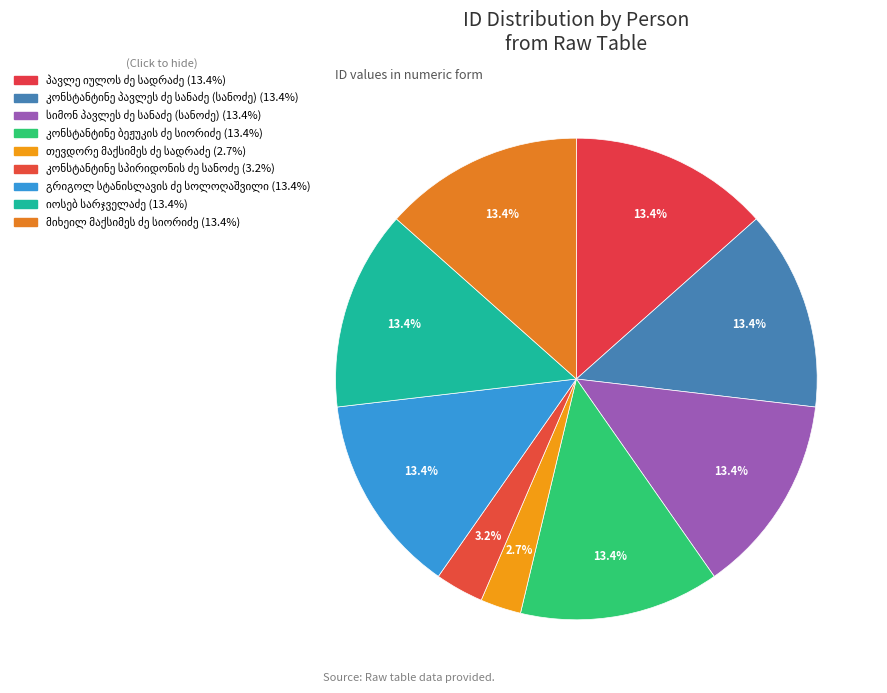

Count the number of slices in the pie.

9